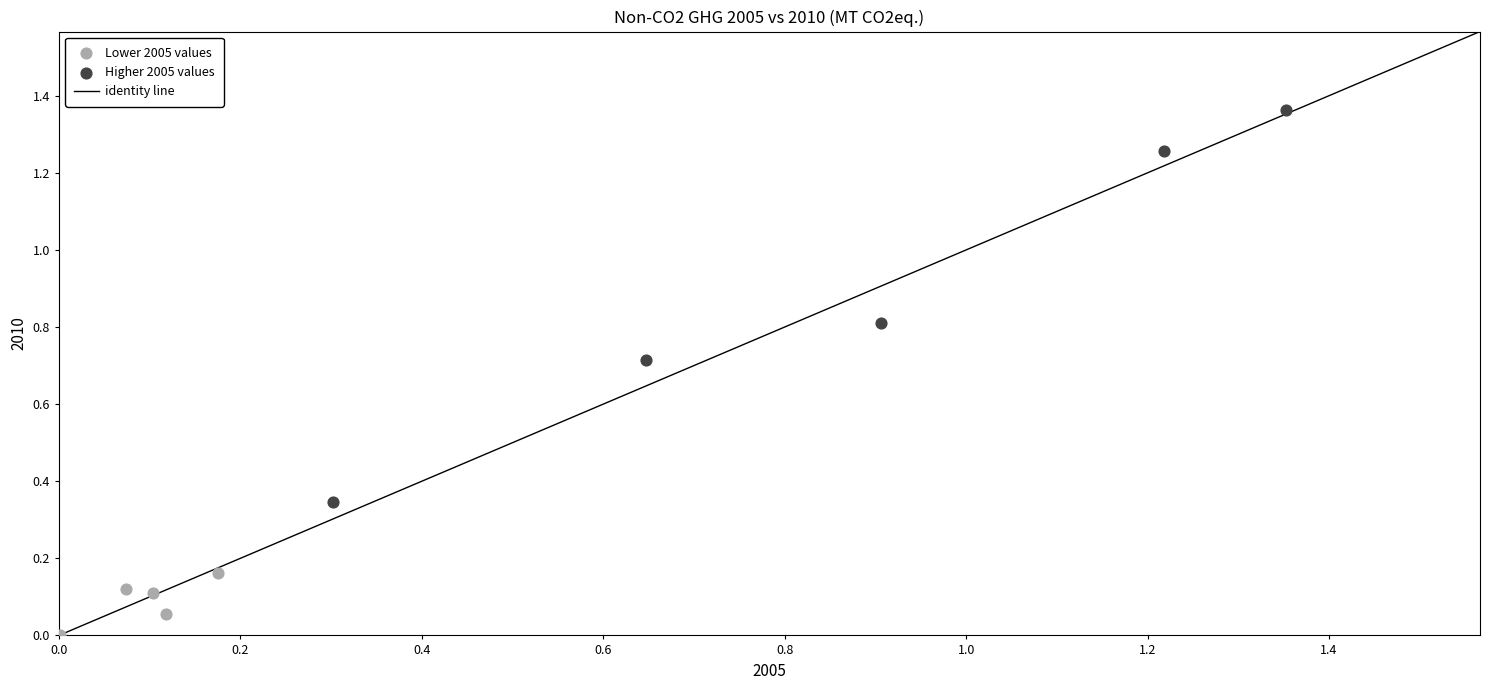

Which series contains the highest Y value?

Higher 2005 values